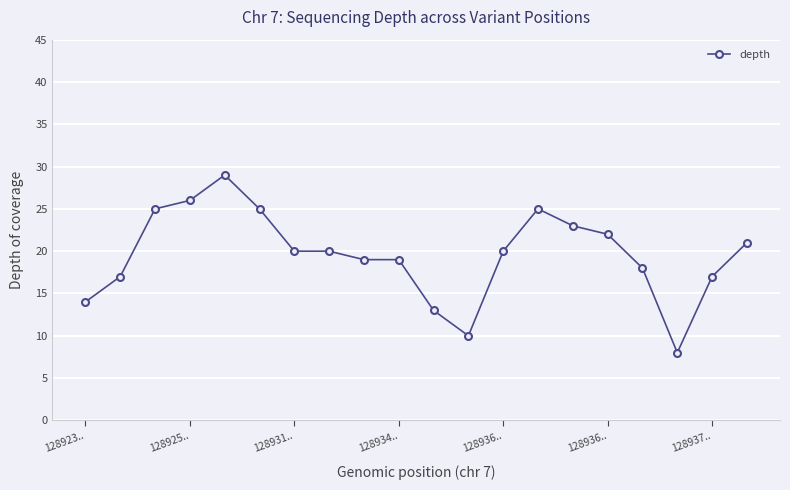

True or false: there are more than 1 points higher than both neighbors.

True